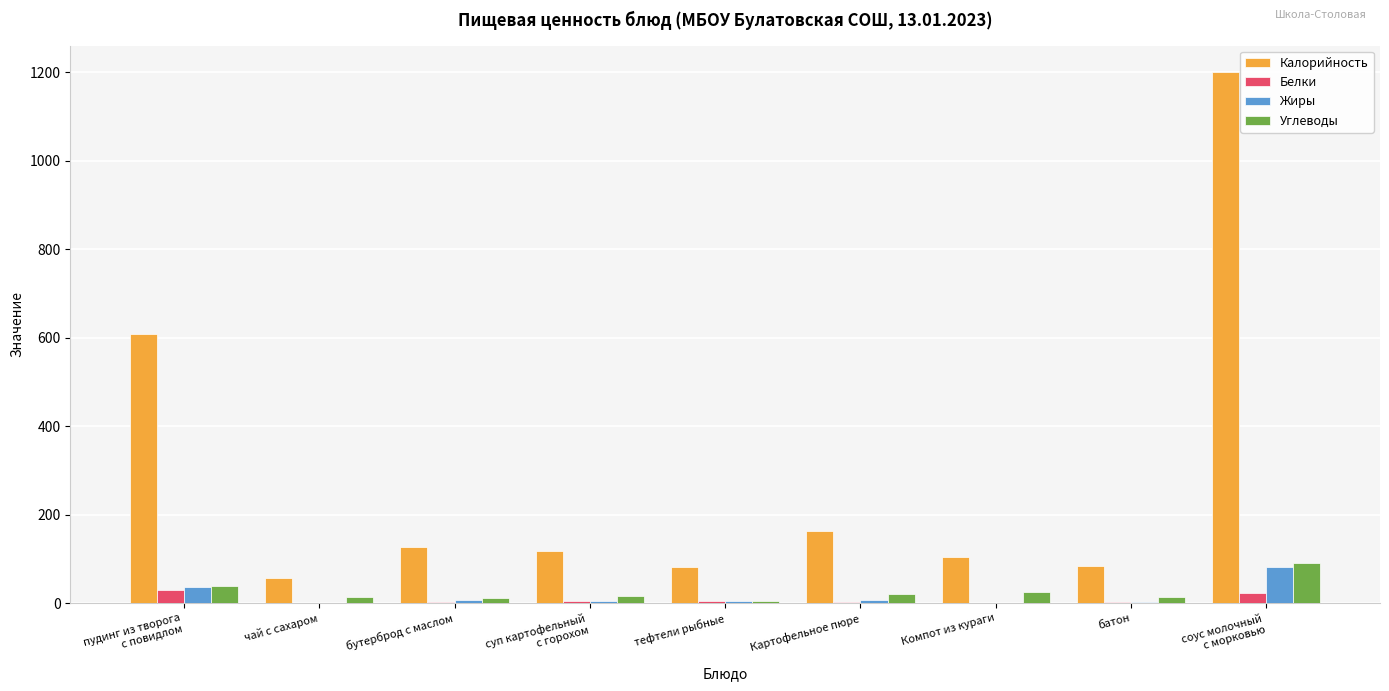

What value does the Калорийность series have at Картофельное пюре, to the nearest 50?

150